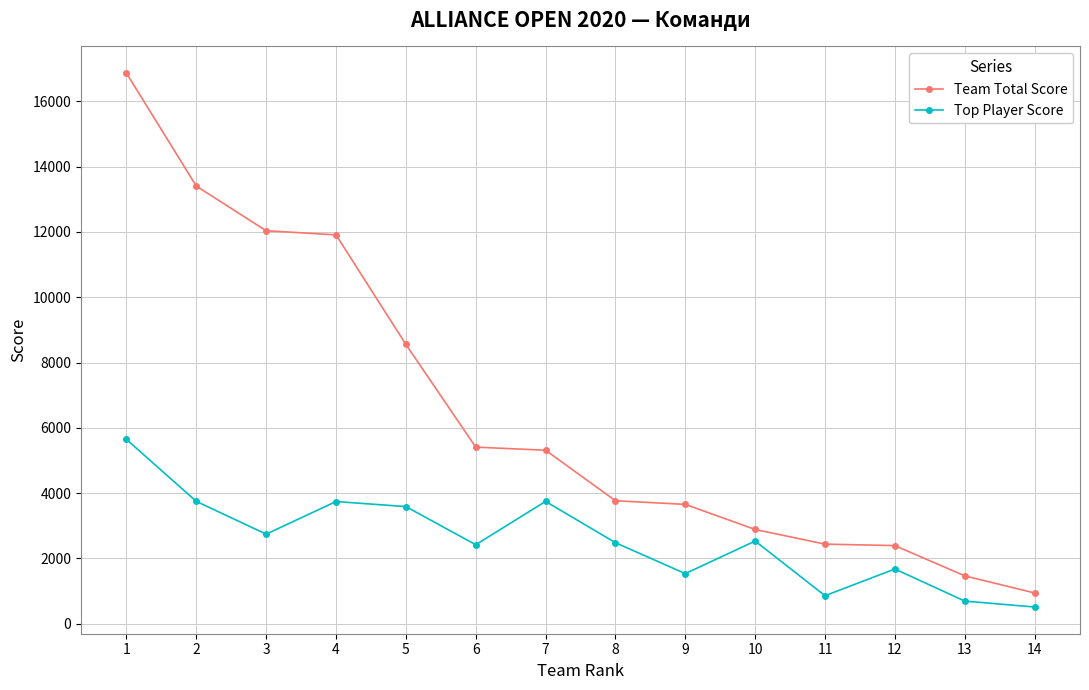

At which category does Top Player Score reach its first local valley?

3